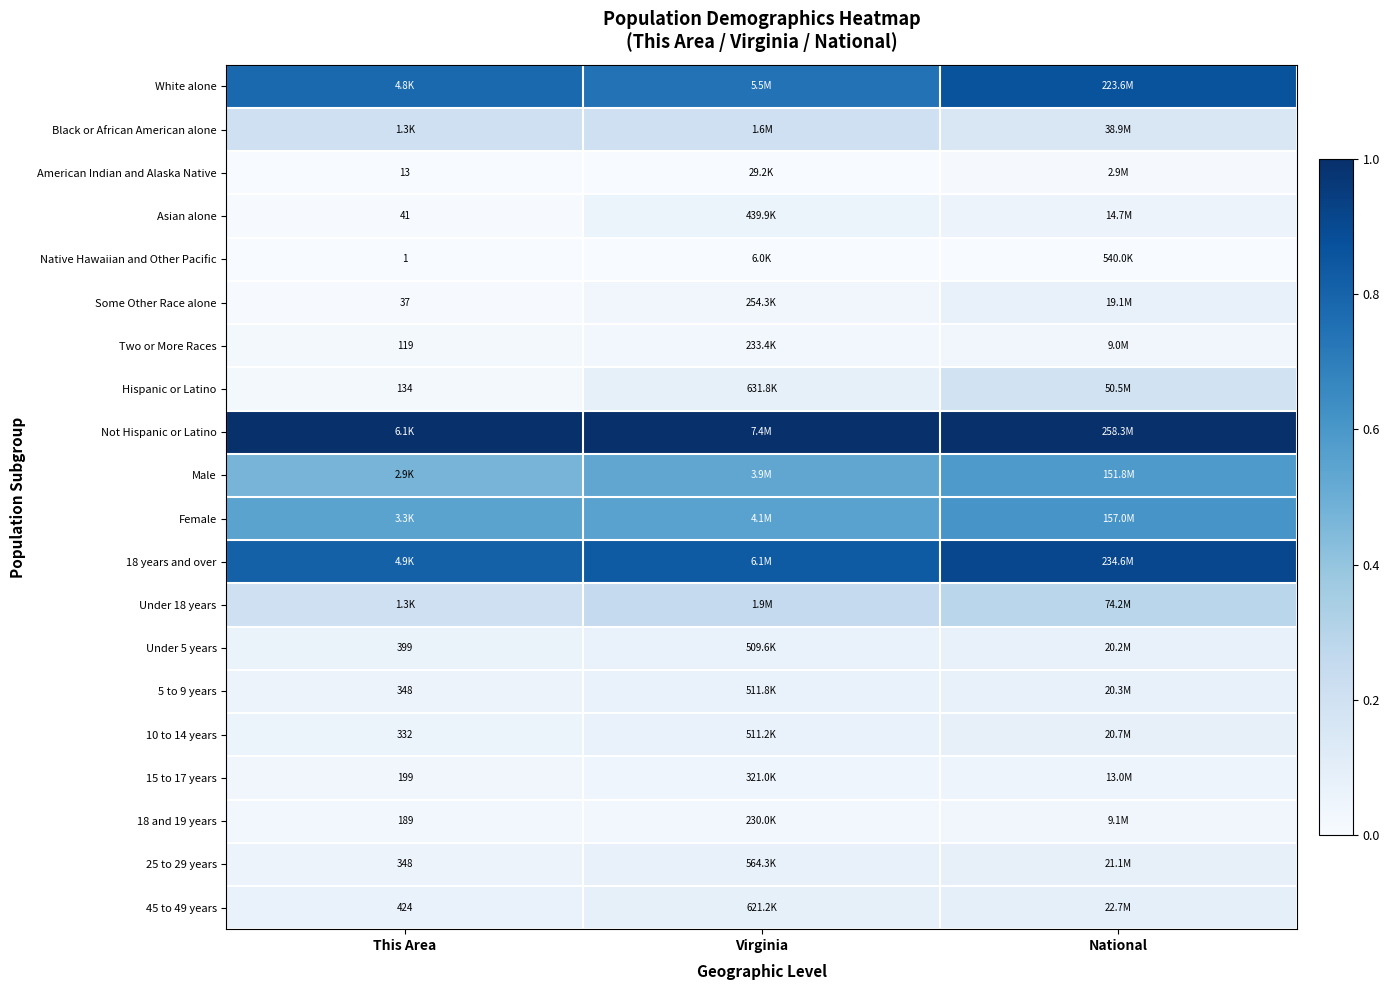

Is the value of 15 to 17 years at This Area greater than the value of Hispanic or Latino at This Area?

Yes